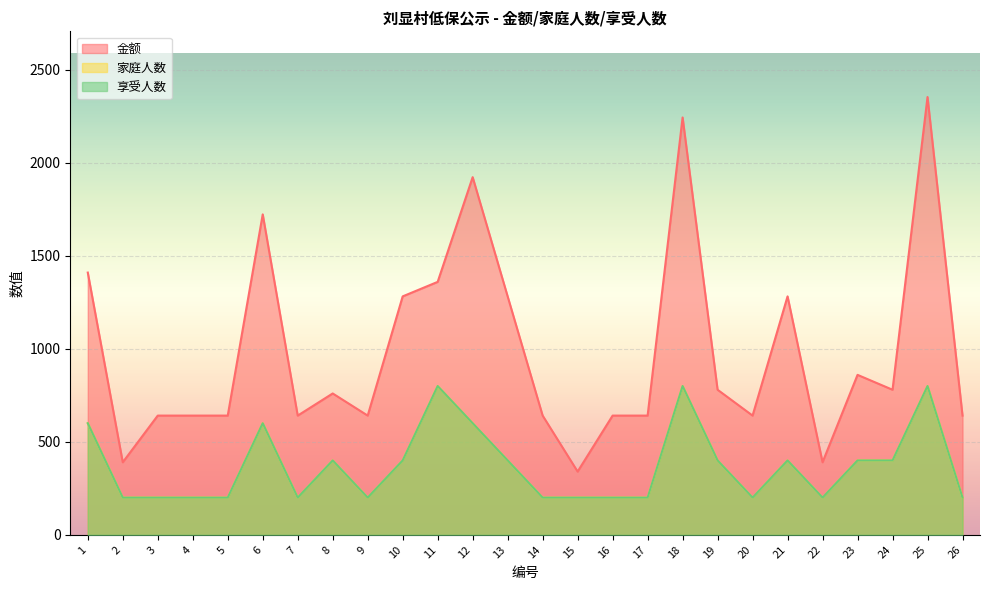

Reading left to right, what are all the values shown in this chart?

金额: 1410	390	641	641	641	1723	641	760	641	1282	1360	1923	1282	641	340	641	641	2244	780	641	1282	390	860	780	2354	641
家庭人数: 600	200	200	200	200	600	200	400	200	400	800	600	400	200	200	200	200	800	400	200	400	200	400	400	800	200
享受人数: 600	200	200	200	200	600	200	400	200	400	800	600	400	200	200	200	200	800	400	200	400	200	400	400	800	200